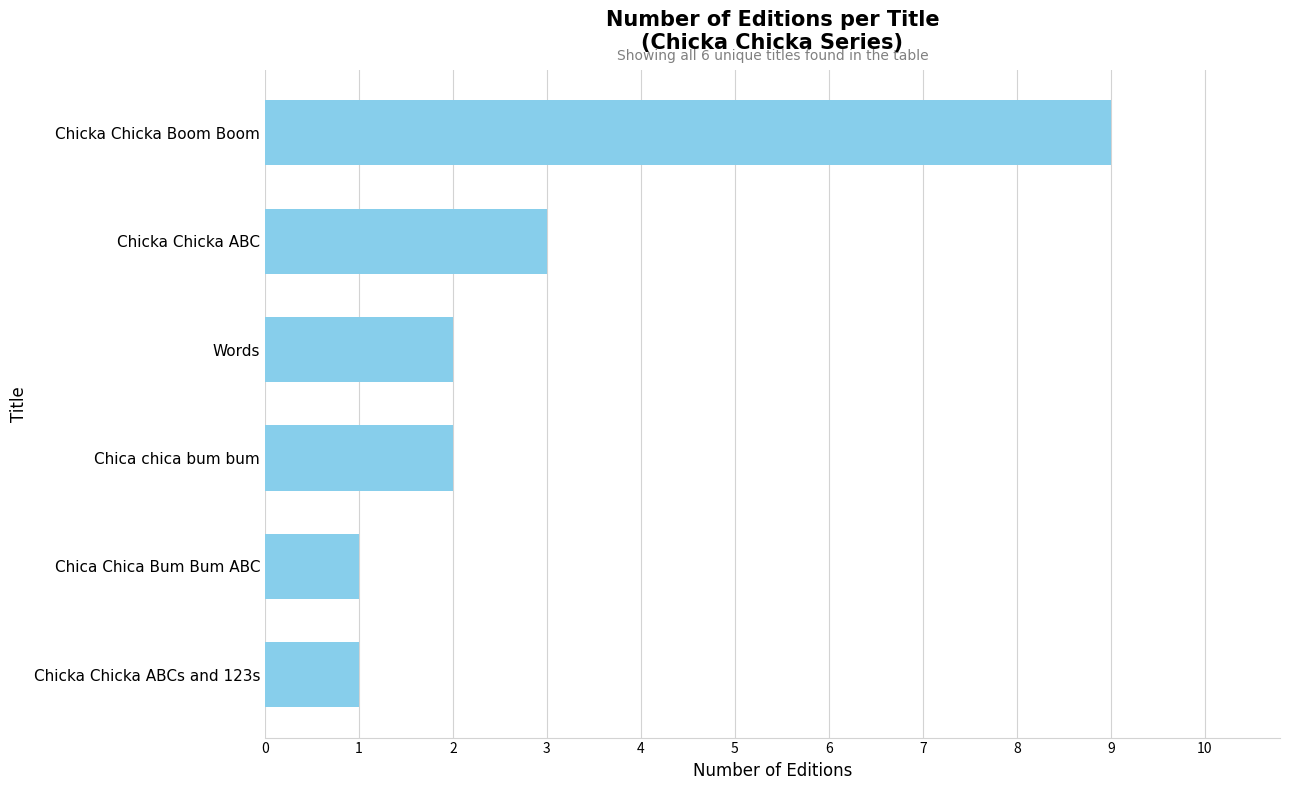

Between Chicka Chicka ABC and Chica chica bum bum, which is larger?

Chicka Chicka ABC